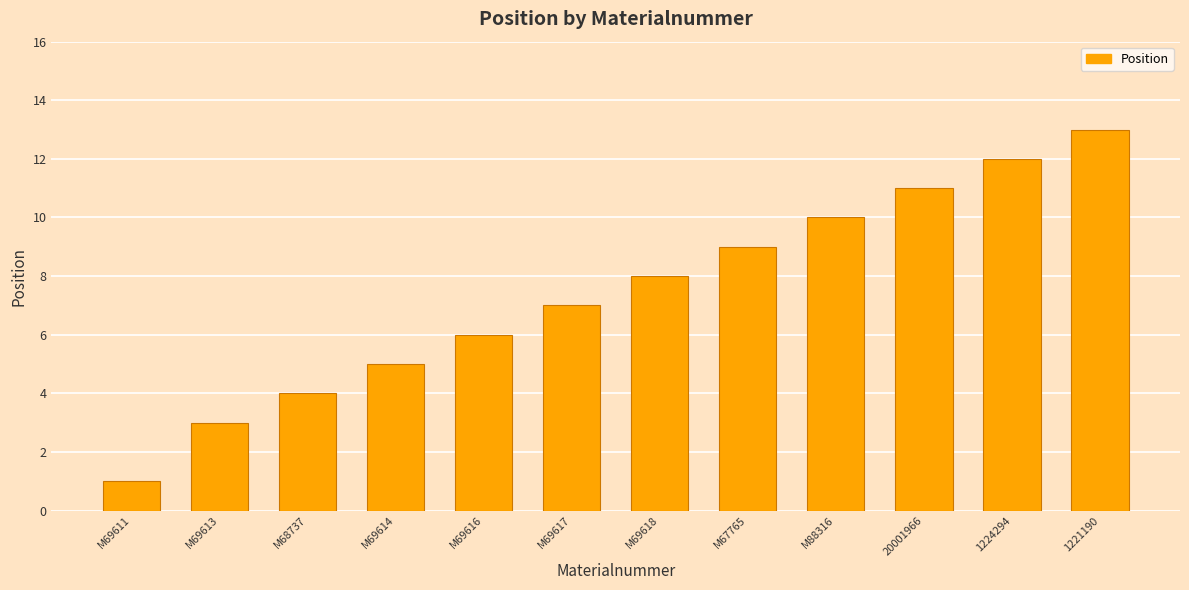

What is the ratio of the value at 1221190 to the value at M69617?

1.9